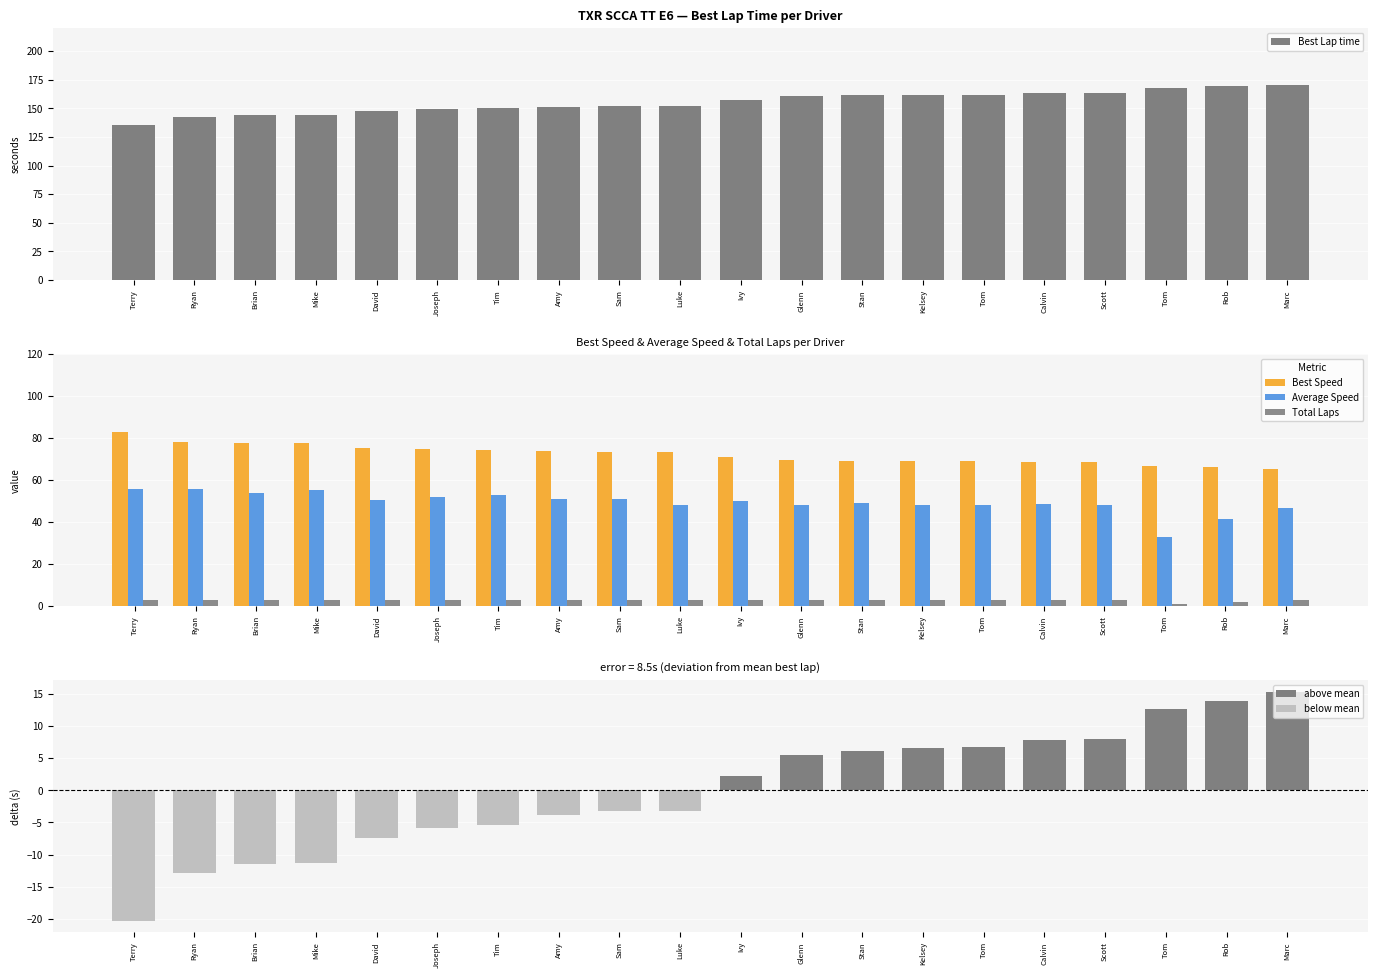

Is the value of Average Speed at Amy greater than the value of Best Lap time at Brian?

No